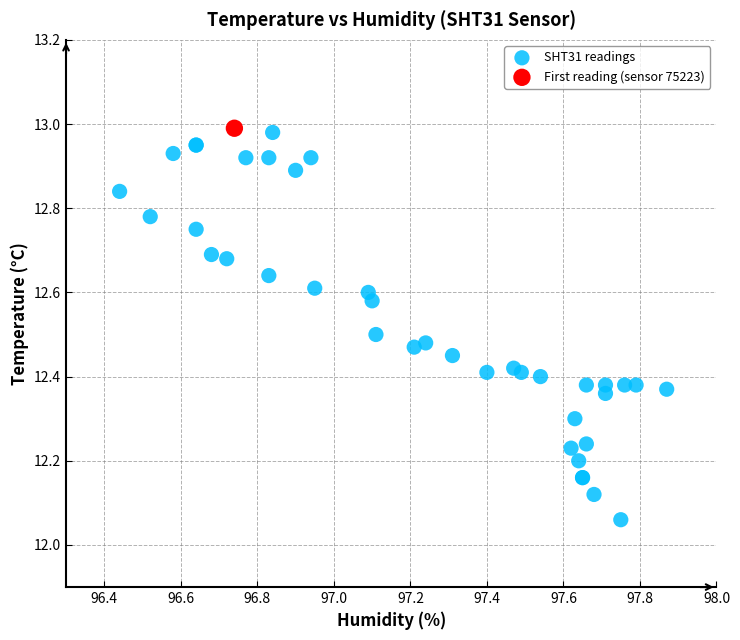

What are all the series names shown in the legend?

SHT31 readings, First reading (sensor 75223)